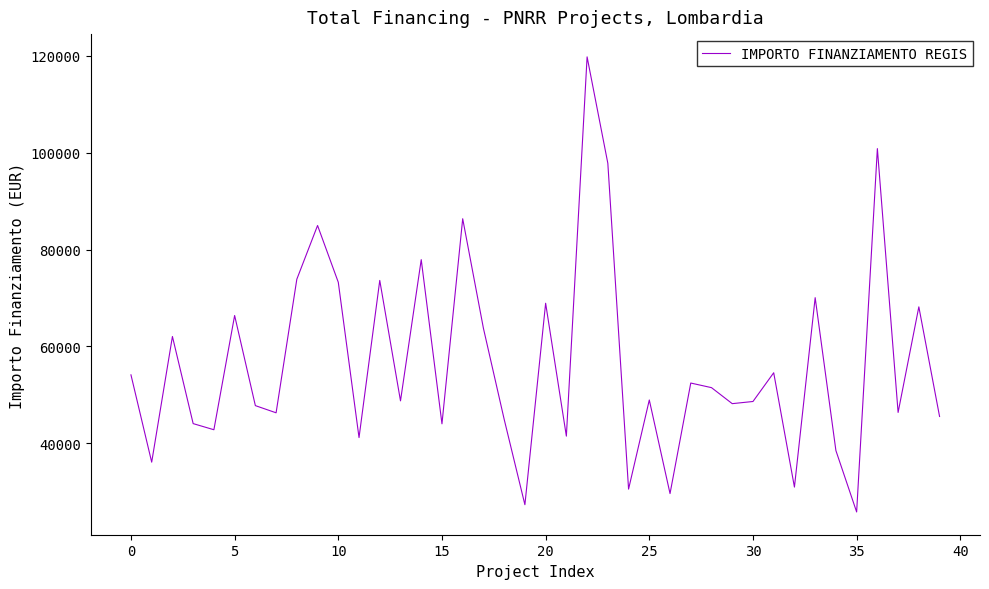

True or false: the data has more than 0 interior local peaks.

True